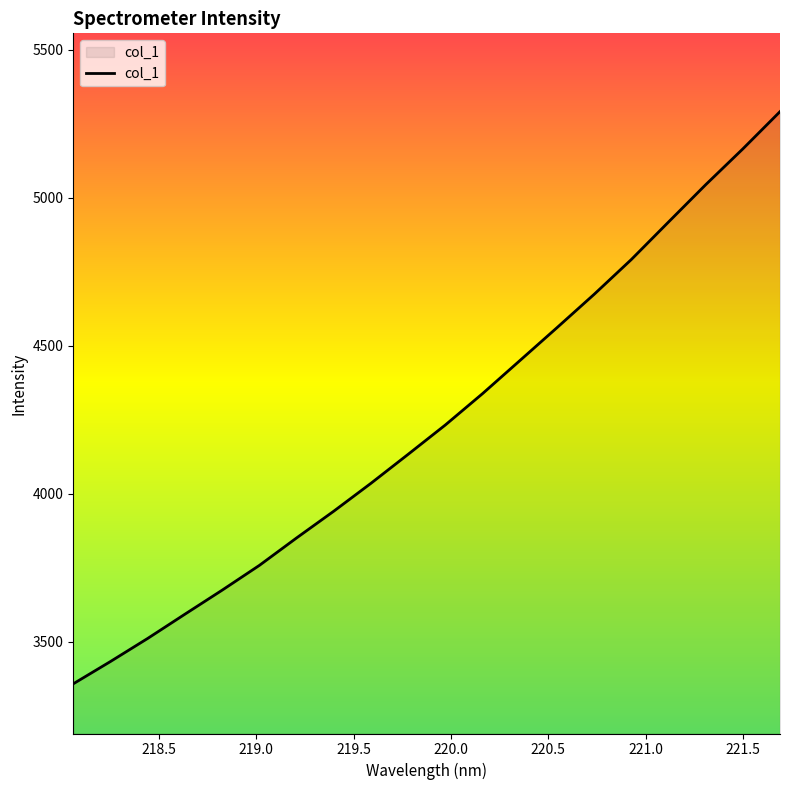

What is the maximum value shown in the chart?

5290.5